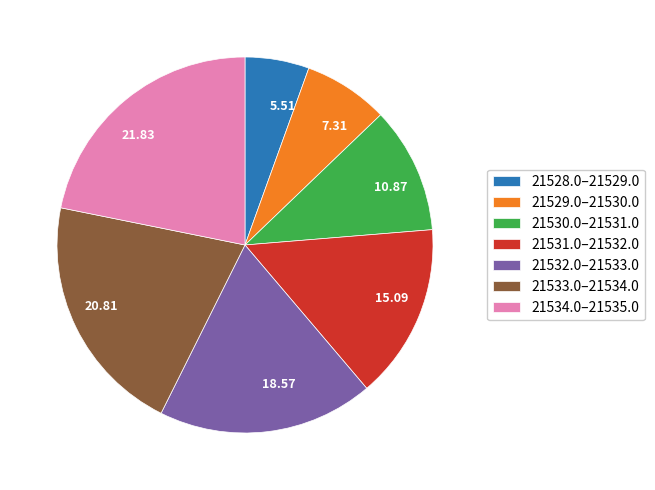

Does 10.87 represent more than half of the total?

No